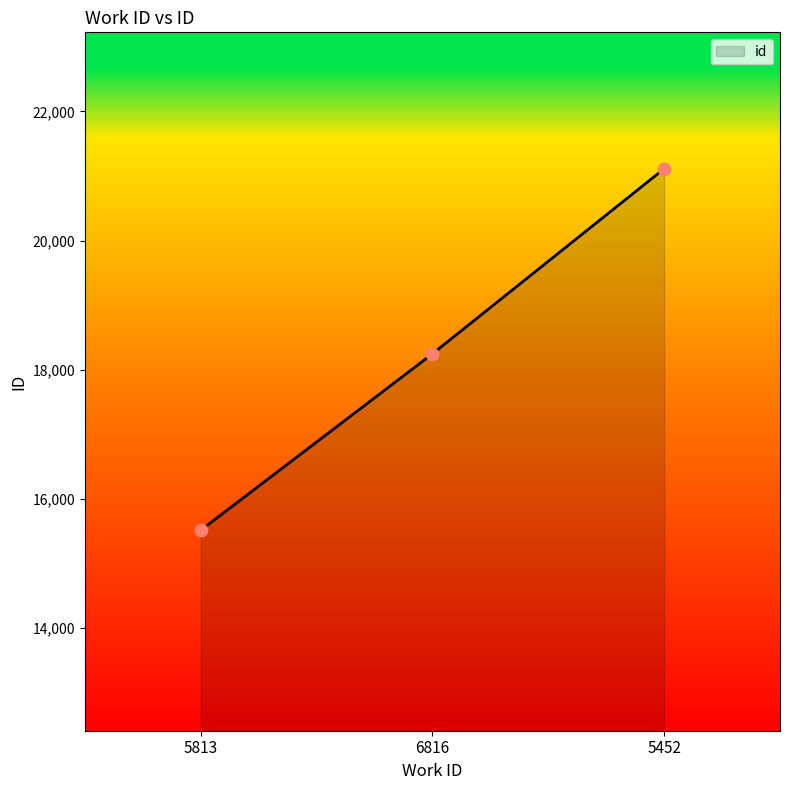

Approximately how many times larger is the value at 5452 compared to 6816?

1.2